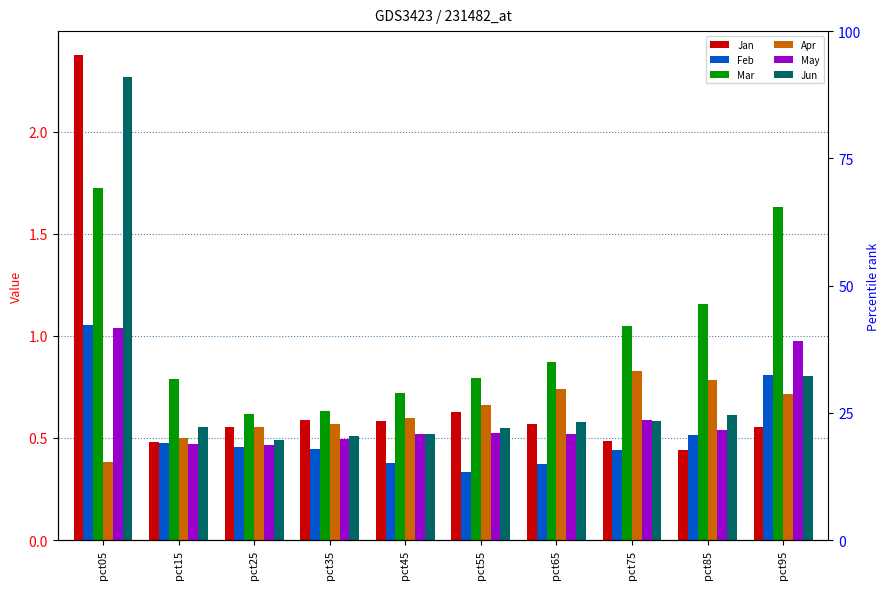

What are all the series names shown in the legend?

Jan, Feb, Mar, Apr, May, Jun